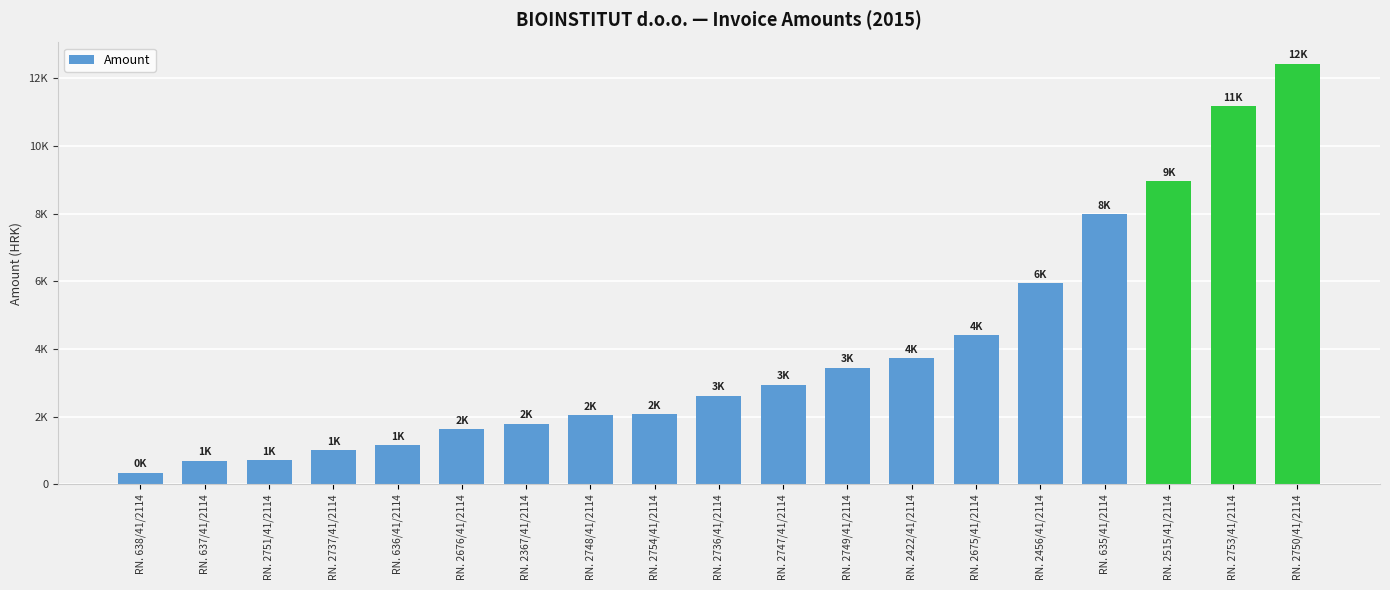

Does the chart contain any negative values?

No